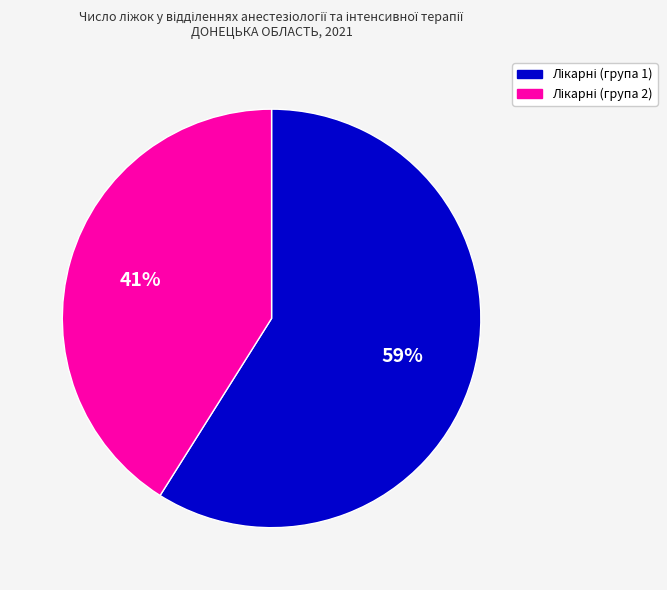

Does any single category account for the majority?

Yes